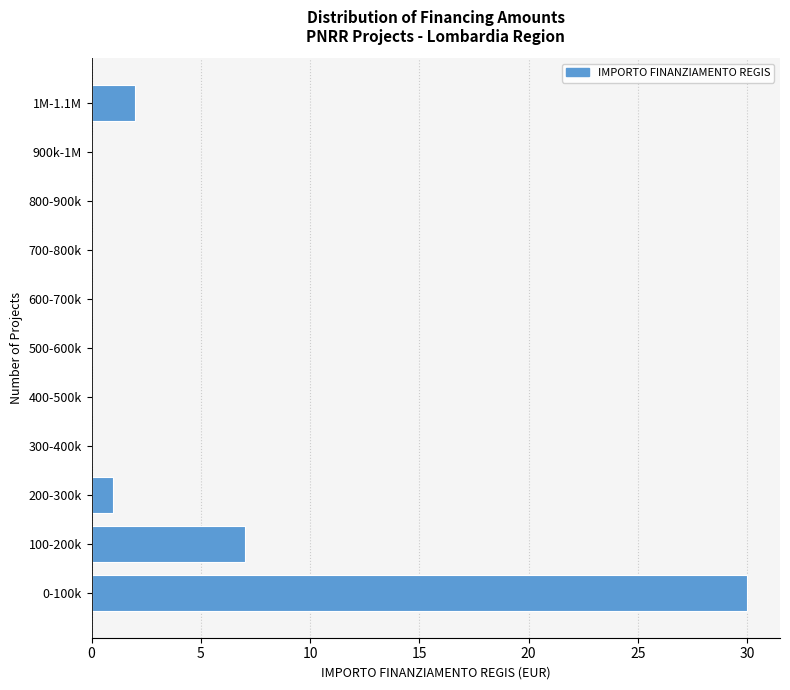

Reading bottom to top, what are all the values shown in this chart?

0-100k=30	100-200k=7	200-300k=1	300-400k=0	400-500k=0	500-600k=0	600-700k=0	700-800k=0	800-900k=0	900k-1M=0	1M-1.1M=2